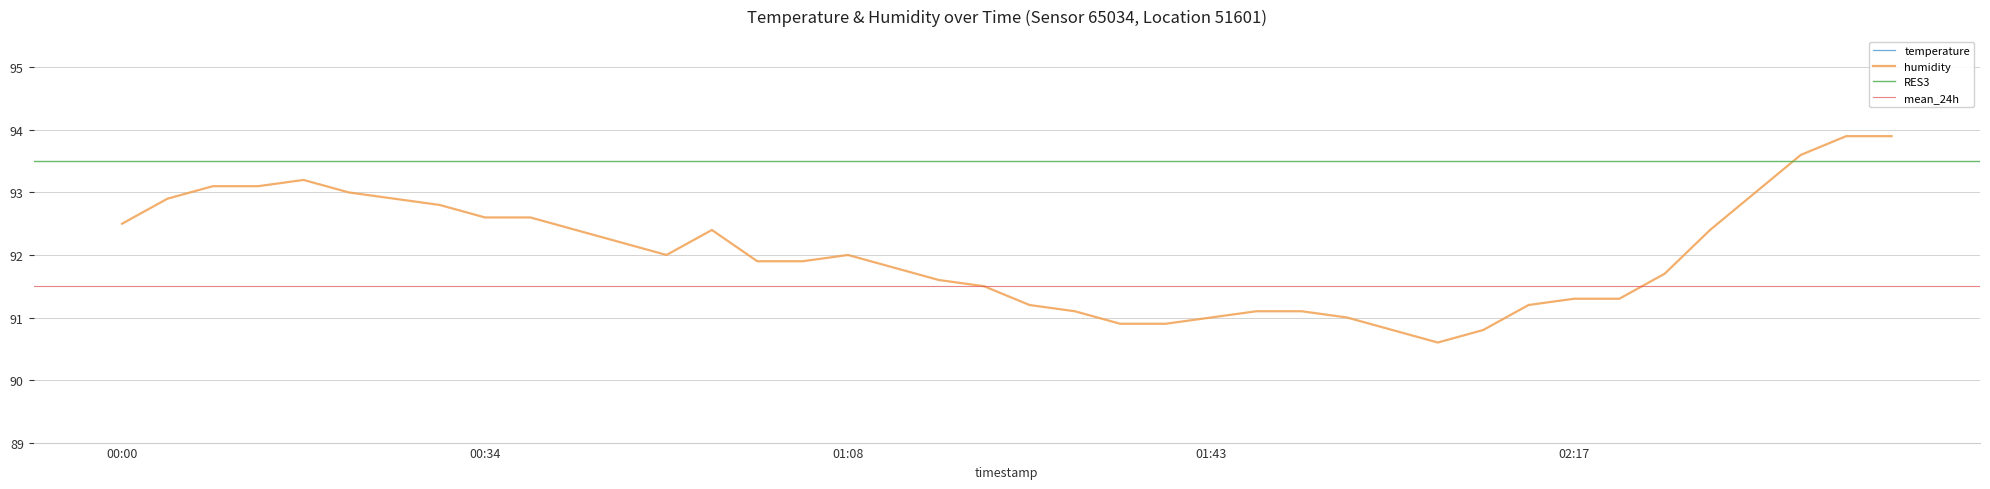

Is this an area chart (filled region under the line)?

No